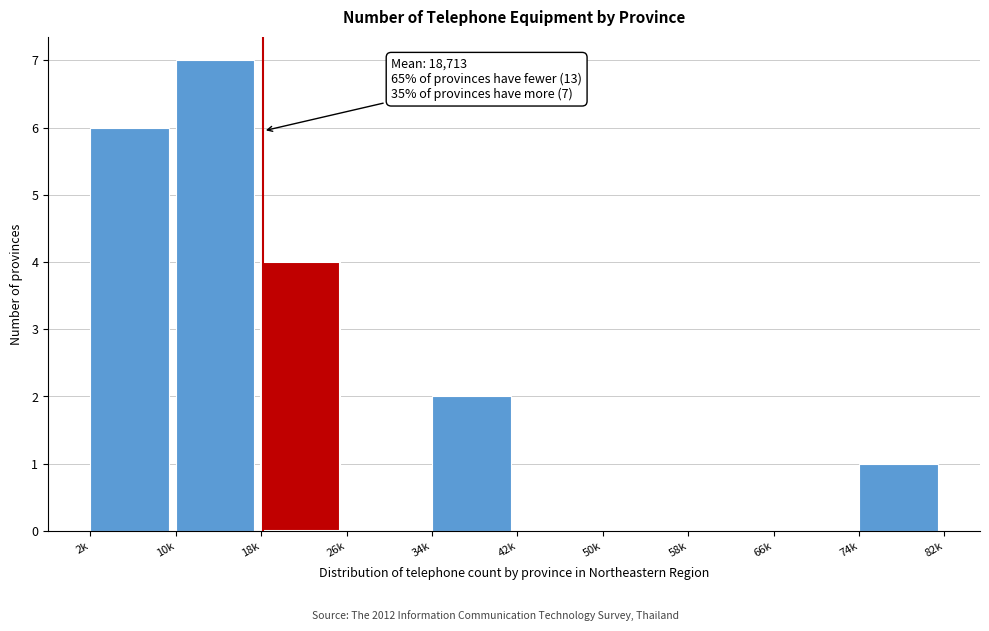

Reading right to left, what are all the values shown in this chart?

74k=1	66k=0	58k=0	50k=0	42k=0	34k=2	26k=0	18k=4	10k=7	2k=6